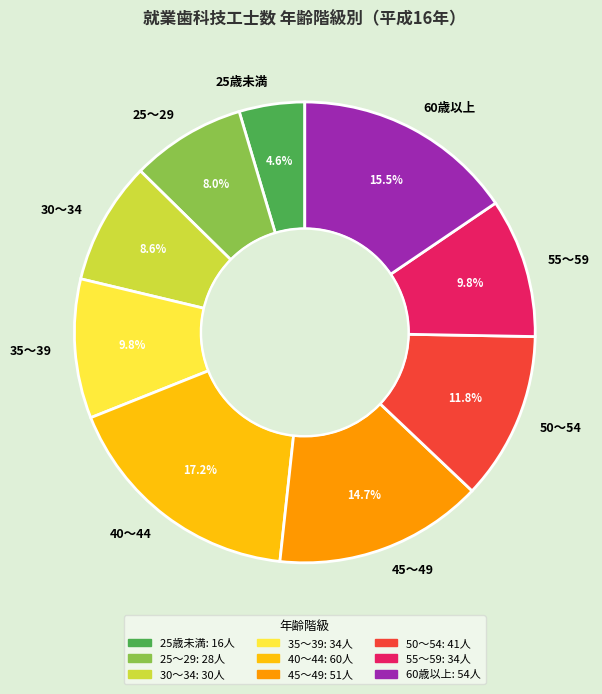

What percentage is the 35～39 slice, to the nearest percent?

10%